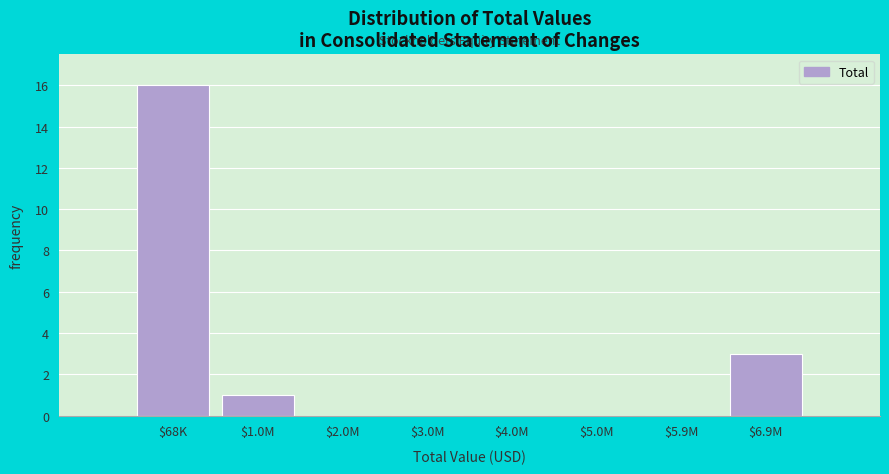

At which category does the chart reach its peak across all series?

$68K